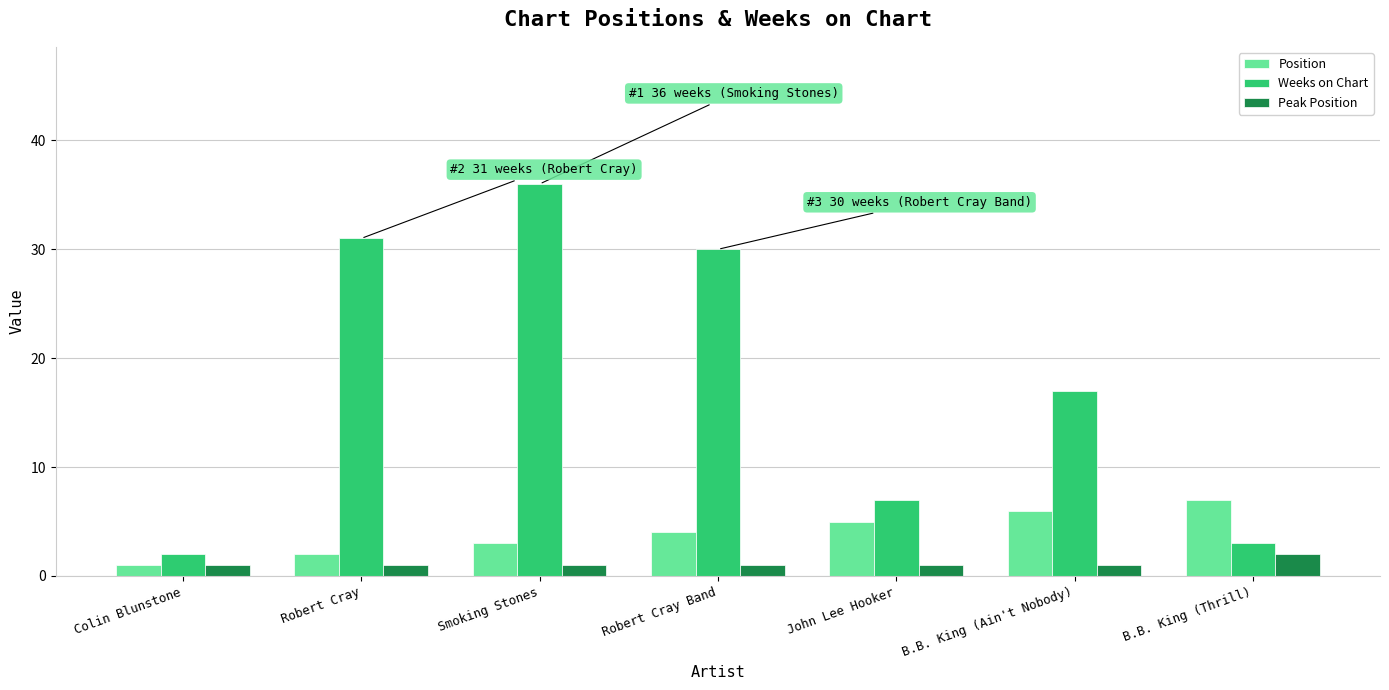

The value of Peak Position at Robert Cray is 1. True or false?

True